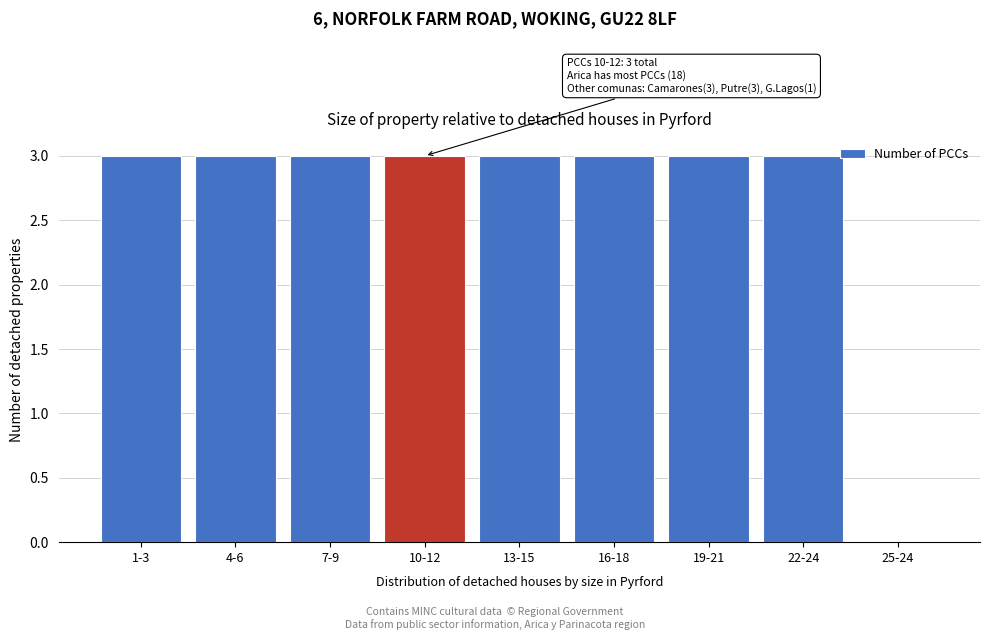

Reading left to right, extract all data points from this chart.

1-3=3	4-6=3	7-9=3	10-12=3	13-15=3	16-18=3	19-21=3	22-24=3	25-24=0